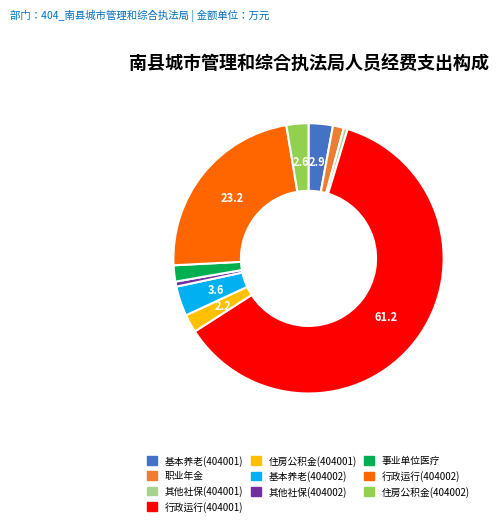

Count the number of slices in the pie.

10